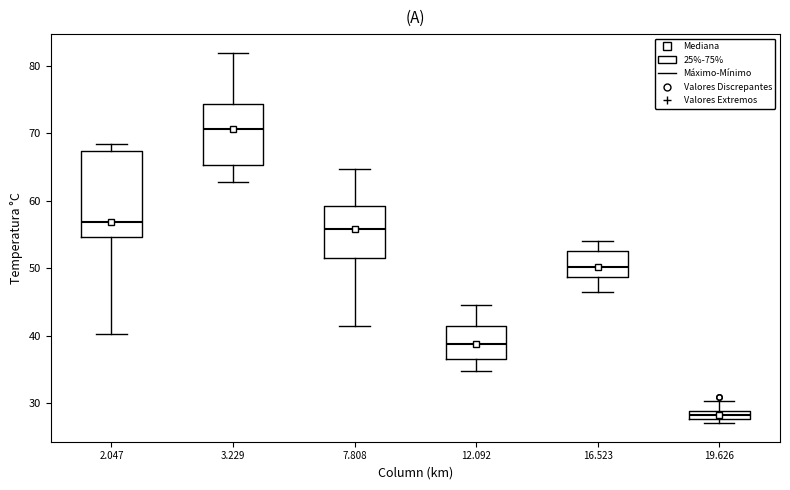

Where does the upper whisker of the box at x = 2.047 end on the y-axis? The values are not printed on the chart, so give them approximately, as read against the axis.

68